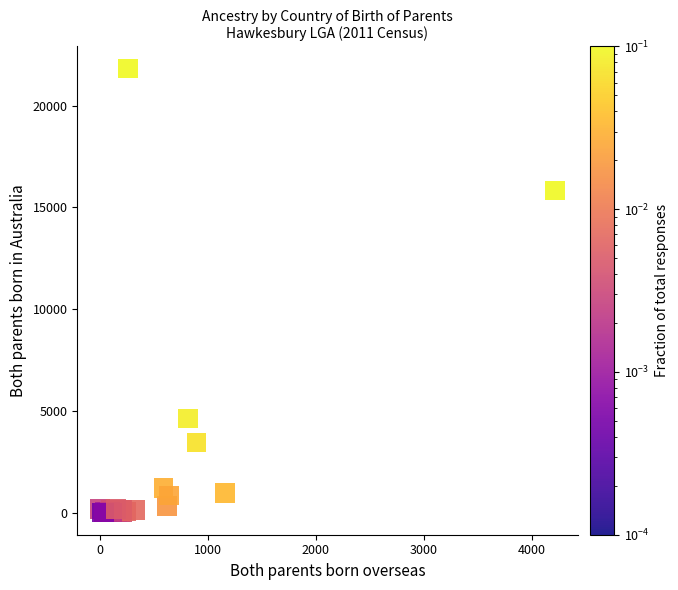

What Y value in the scatter plot is closest to 10908?

15831